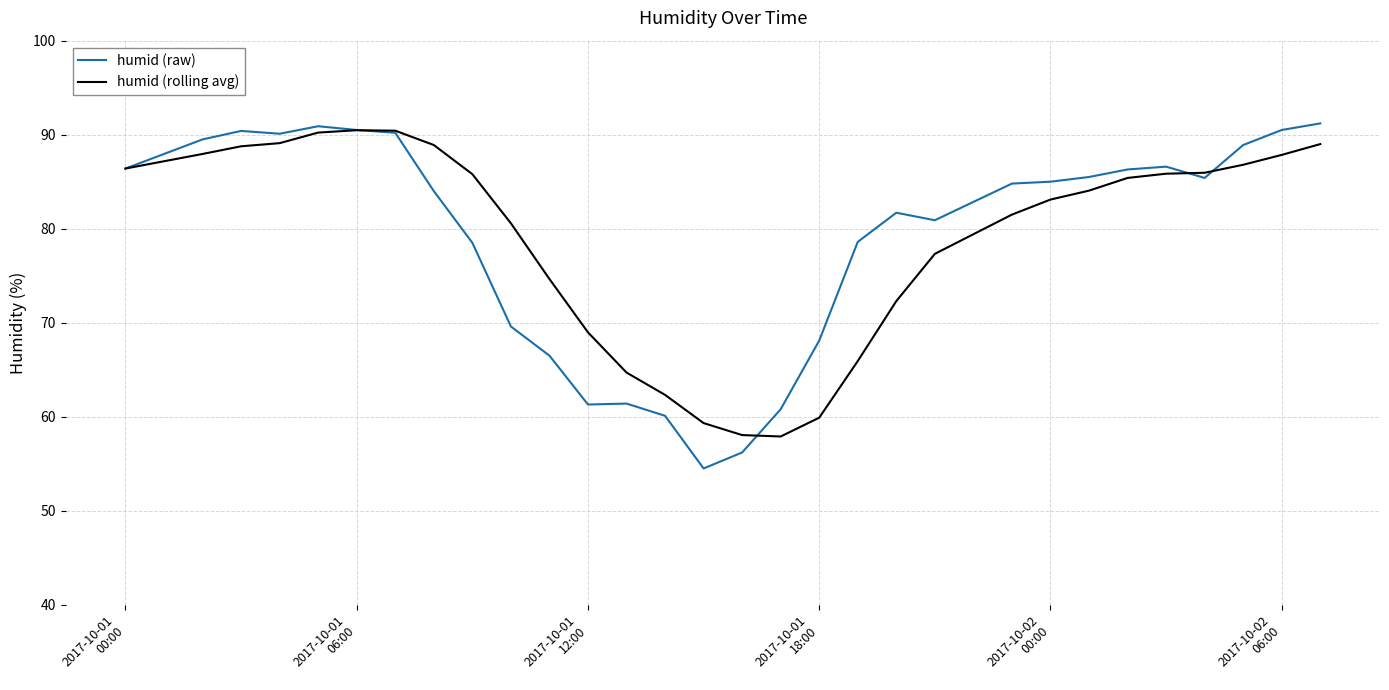

What is the minimum value shown in the chart?

54.5